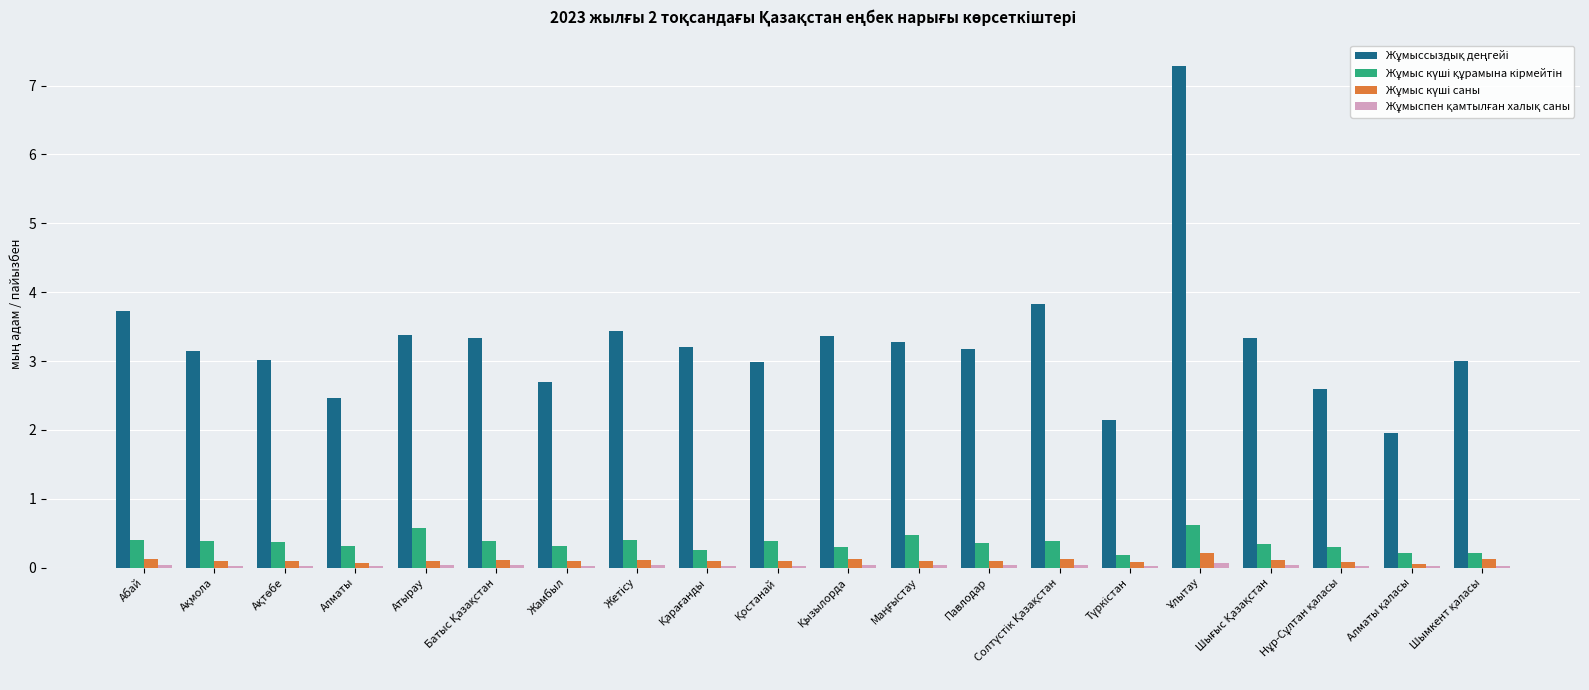

Count the number of categories in the chart.

20